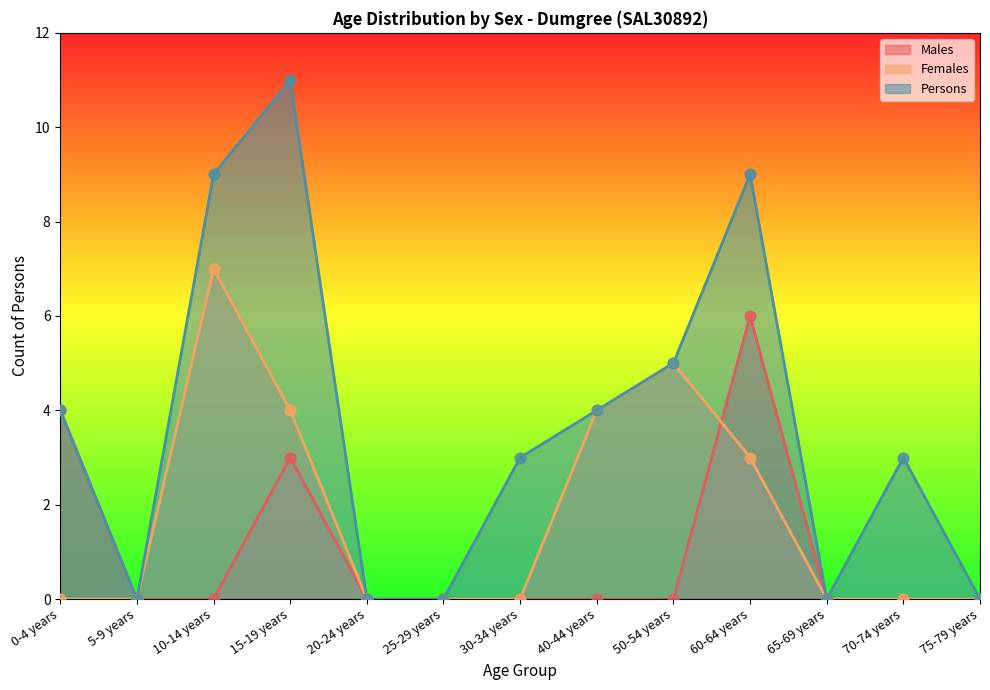

Is the value of Males at 70-74 years greater than the value of Females at 25-29 years?

No